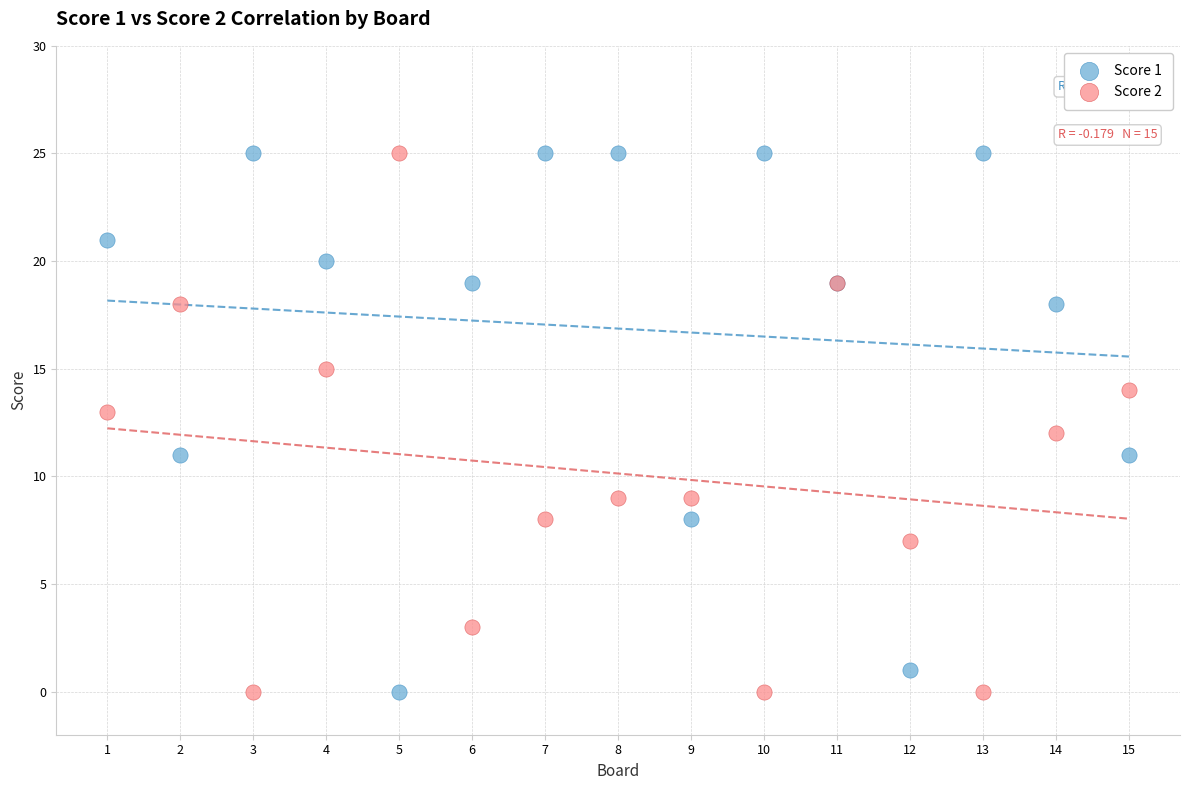

What are all the series names shown in the legend?

Score 1, Score 2